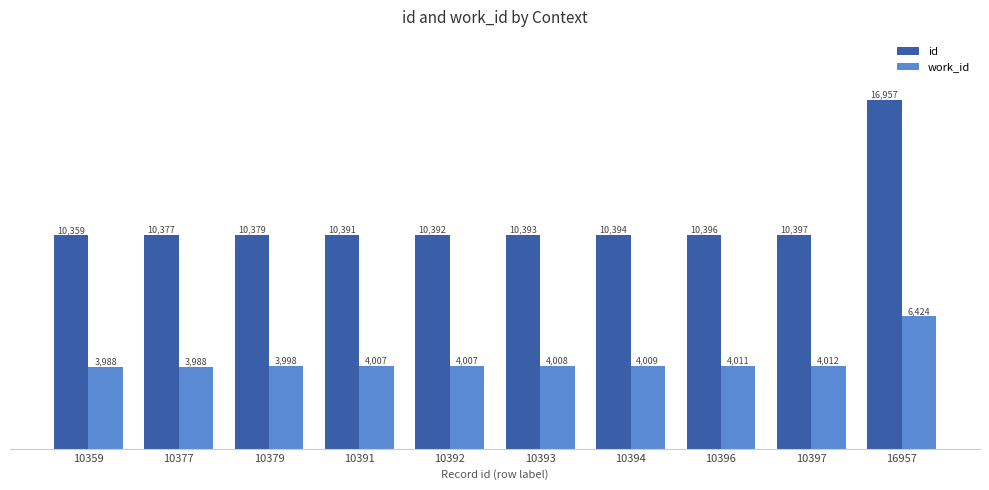

What is the maximum value shown in the chart?

16957